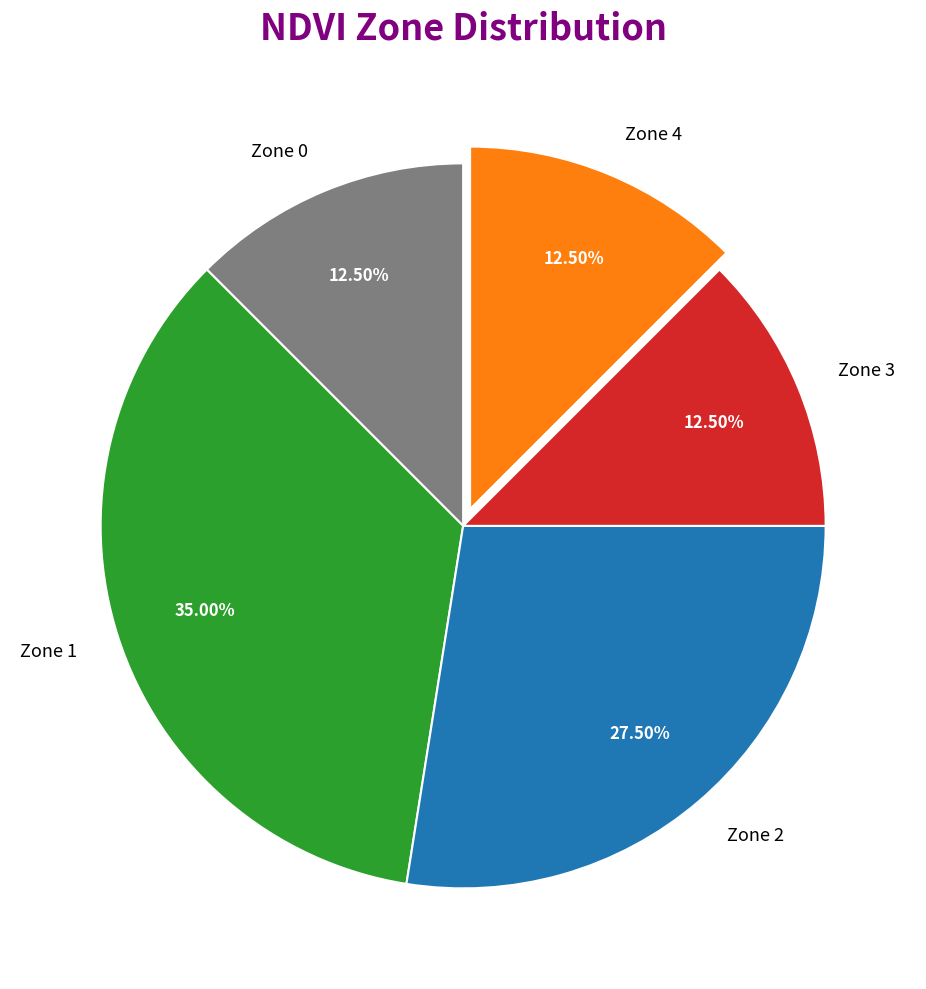

Combined, do Zone 4 and Zone 2 account for over 50%?

No